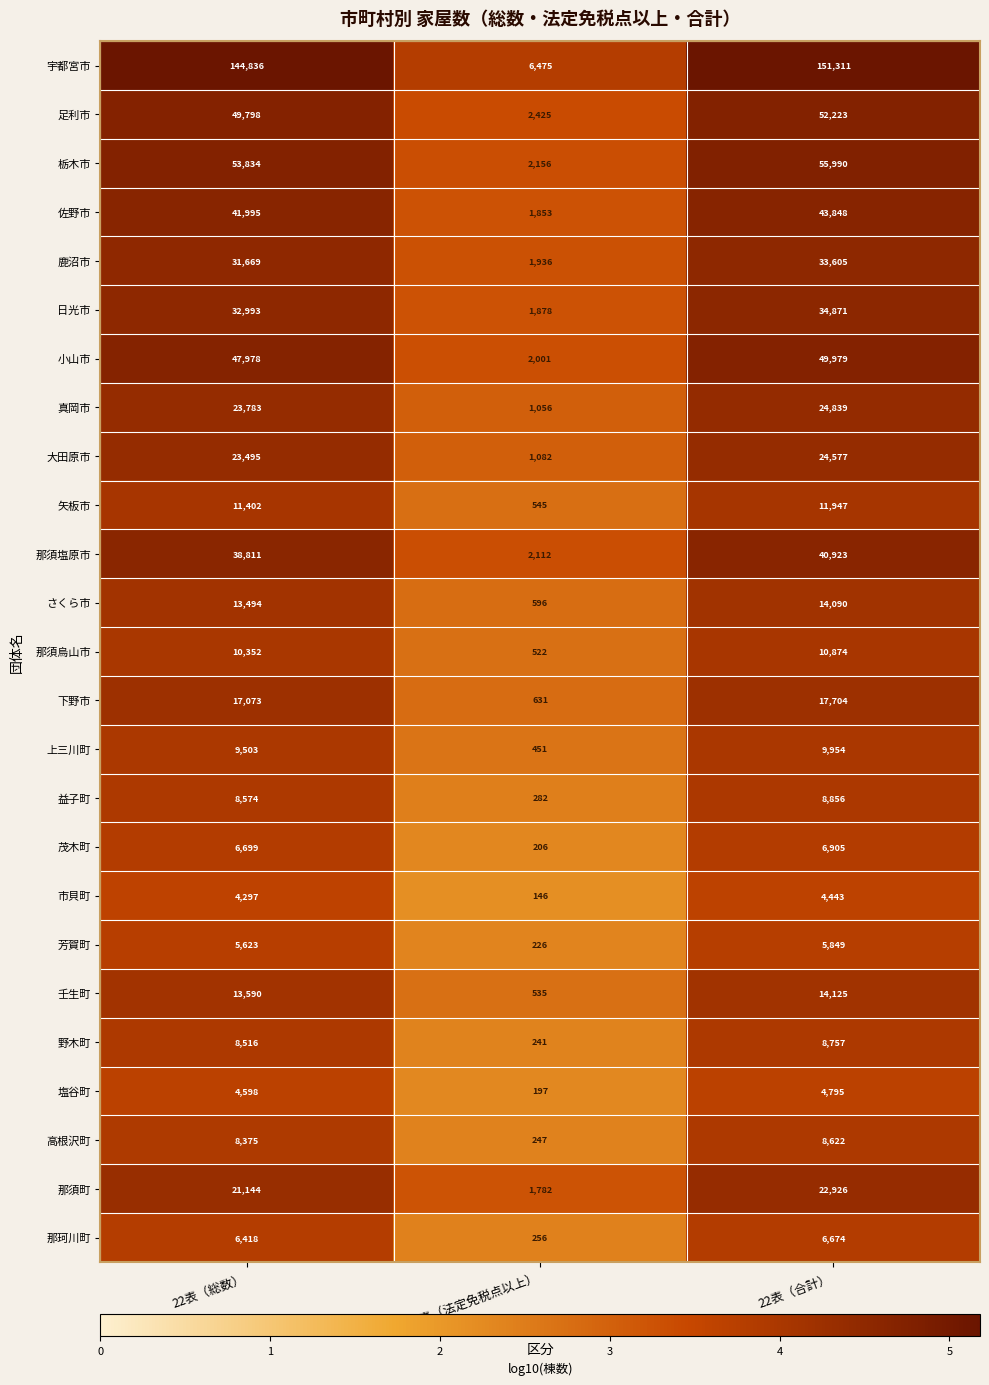

What is the sum of all 野木町 values?

17514